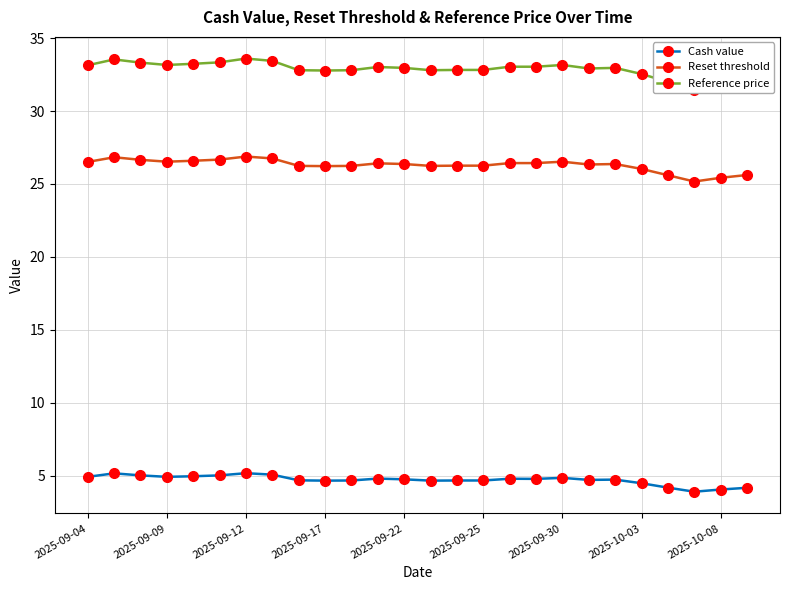

True or false: Reference price and Cash value intersect in this chart.

False